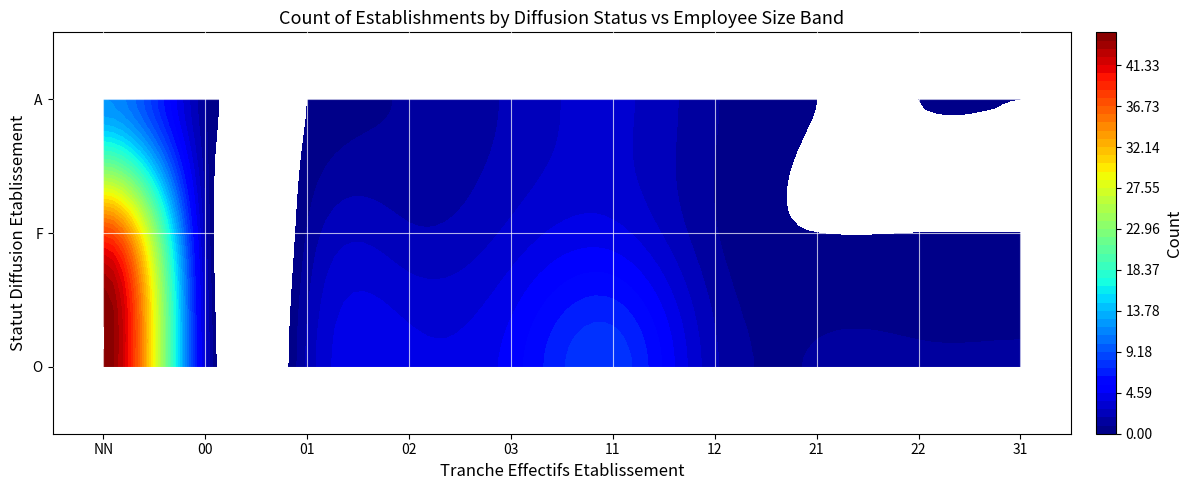

Rank the categories by value from highest to lowest.

O_NN, F_NN, A_NN, O_11, O_03, O_02, F_11, O_00, F_03, A_11, O_01, O_12, F_00, F_02, A_03, O_21, O_22, O_31, F_01, F_12, A_00, A_02, A_12, F_21, F_22, F_31, A_01, A_21, A_22, A_31